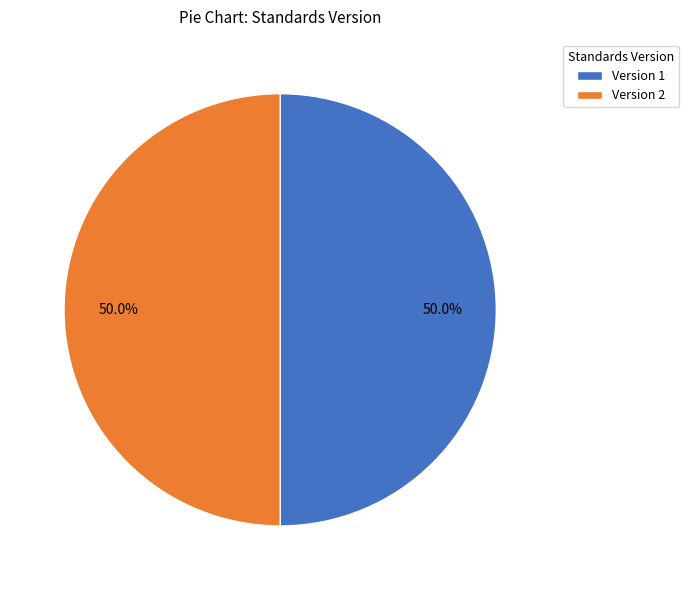

How many slices are in this pie chart?

2